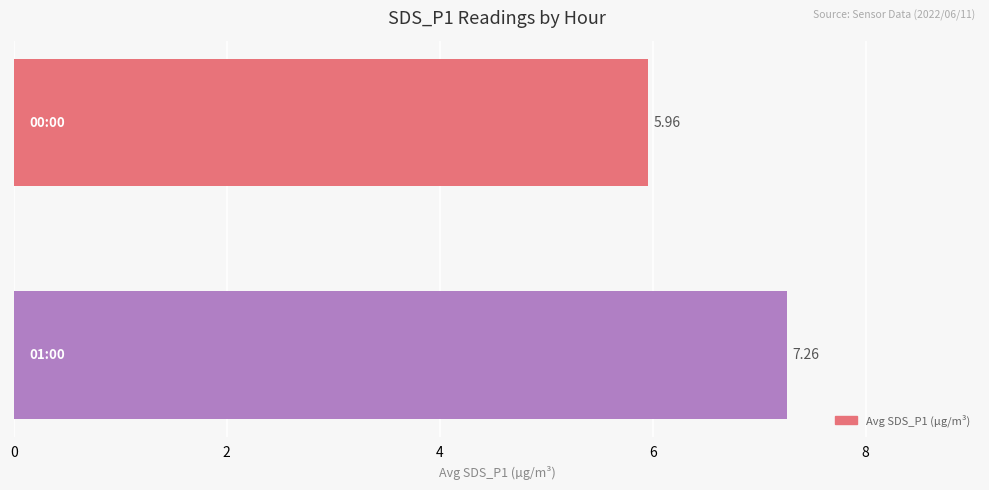

What is the average value?

6.6